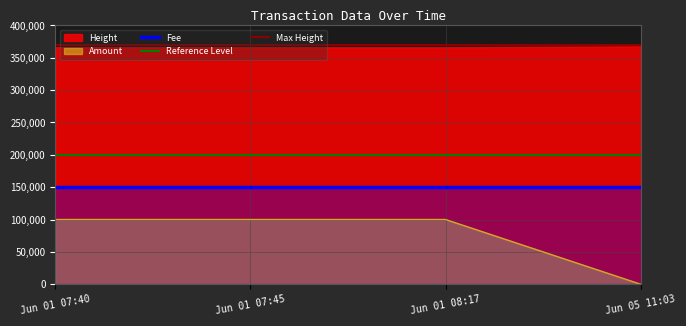

The value of Amount at Jun 01 07:45 is 100000. True or false?

True